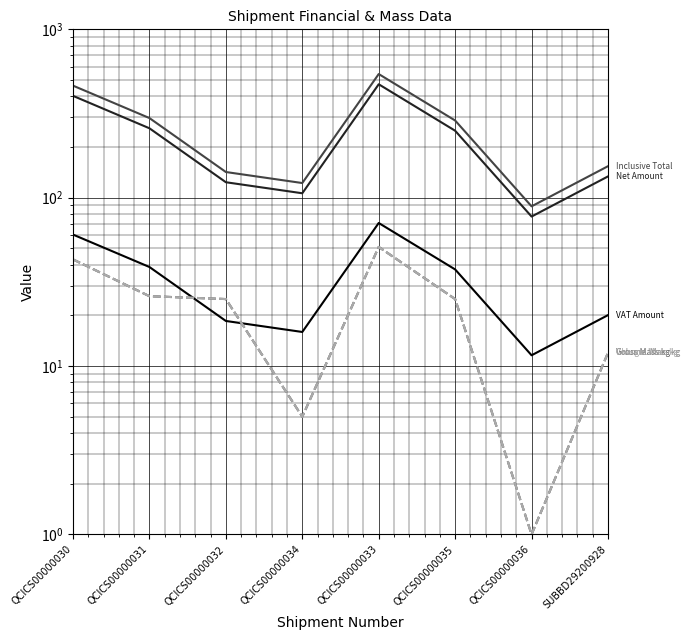

Where does the Charge. Mass kg series first go above 25?

QCICS00000030